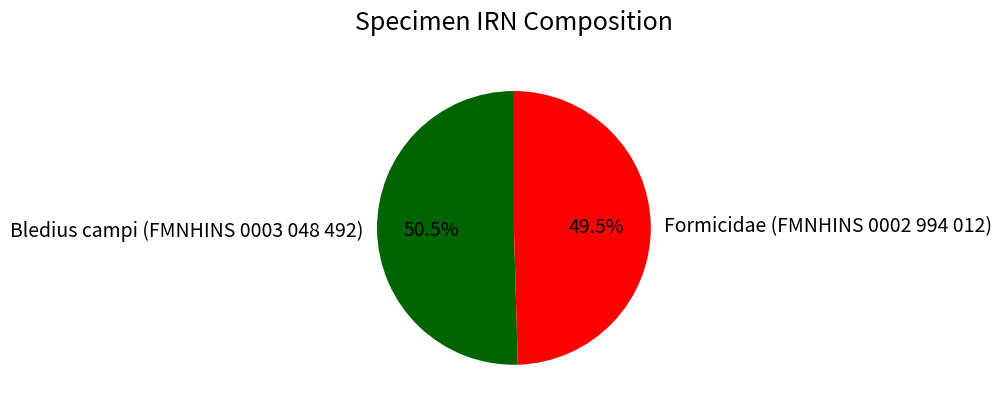

Rank the categories by value from highest to lowest.

Bledius campi (FMNHINS 0003 048 492), Formicidae (FMNHINS 0002 994 012)